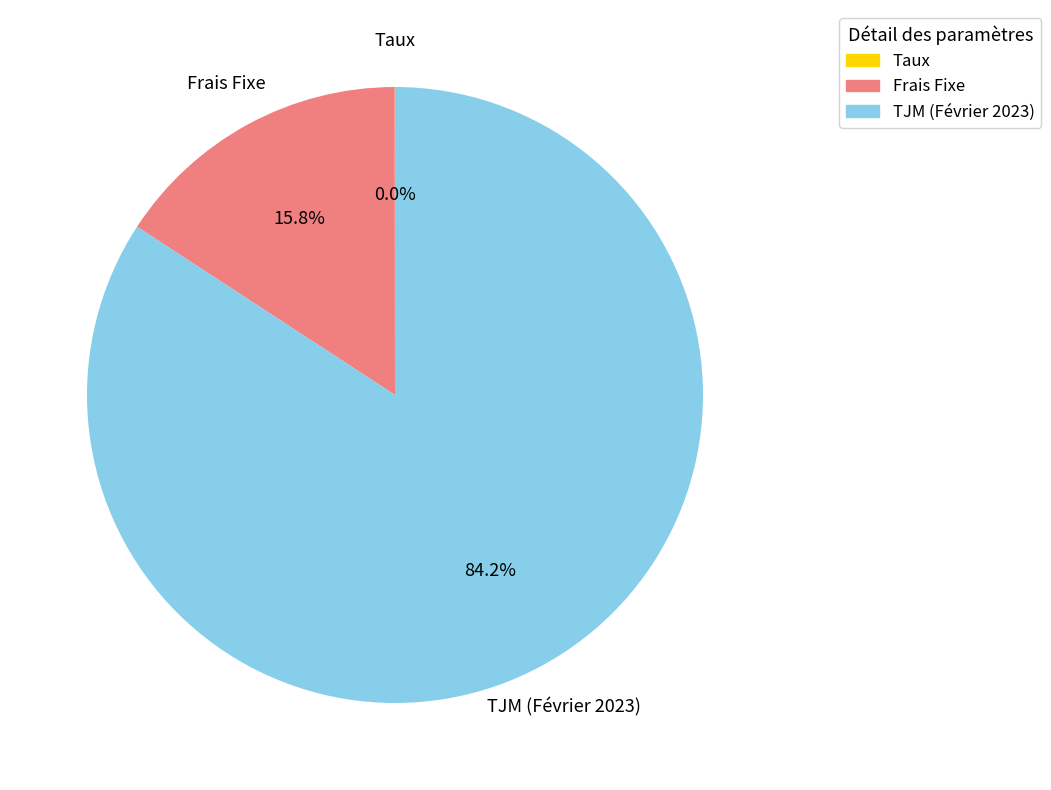

Which has a higher value, TJM (Février 2023) or Frais Fixe?

TJM (Février 2023)